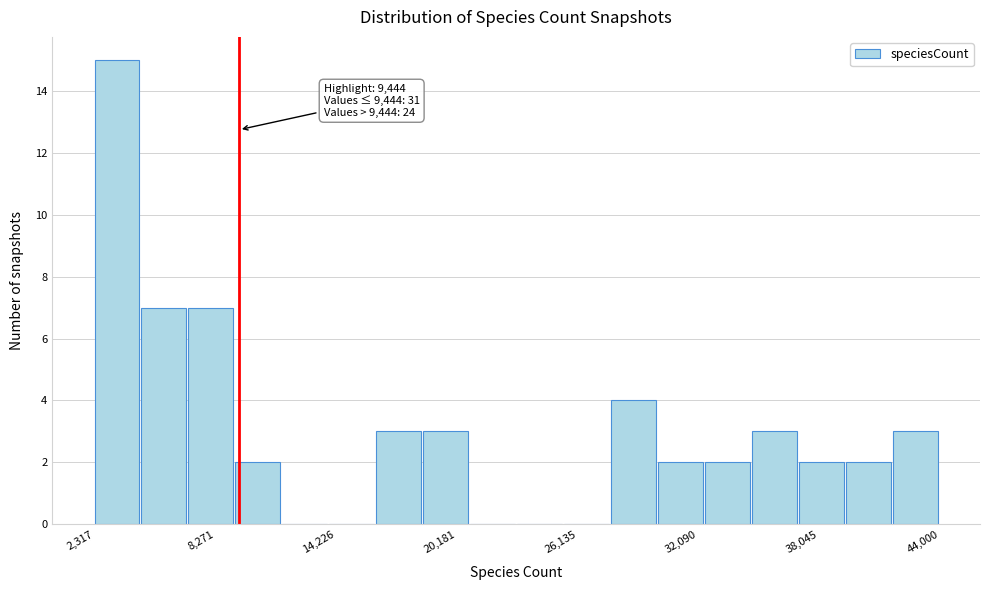

Around what value on the x-axis is the tallest bar? Give the approximate position of its centre, as read against the axis.

3000